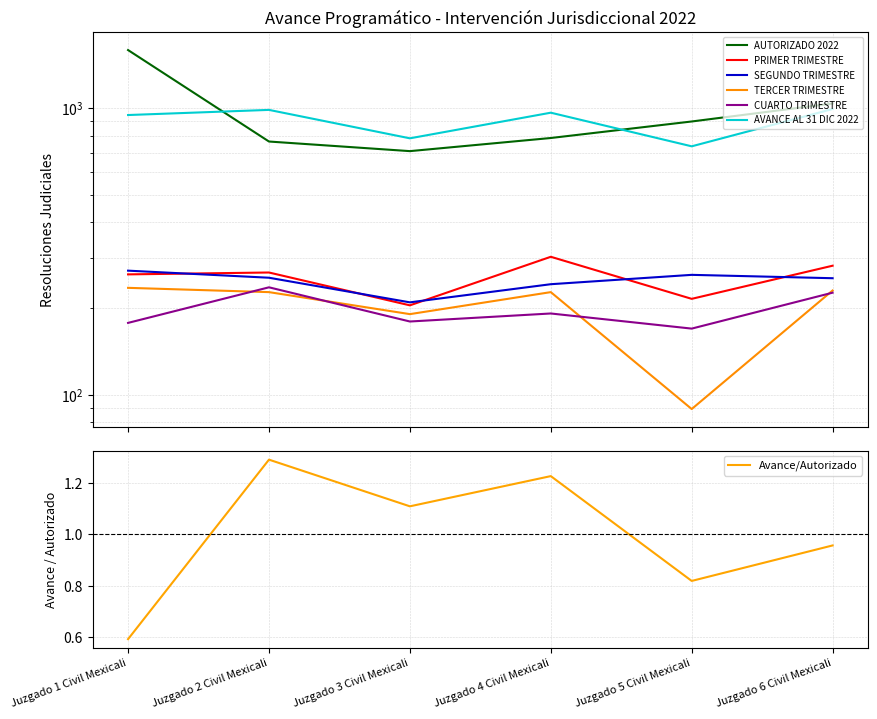

What is the difference between the maximum and minimum values in the AVANCE AL 31 DIC 2022 series?

258